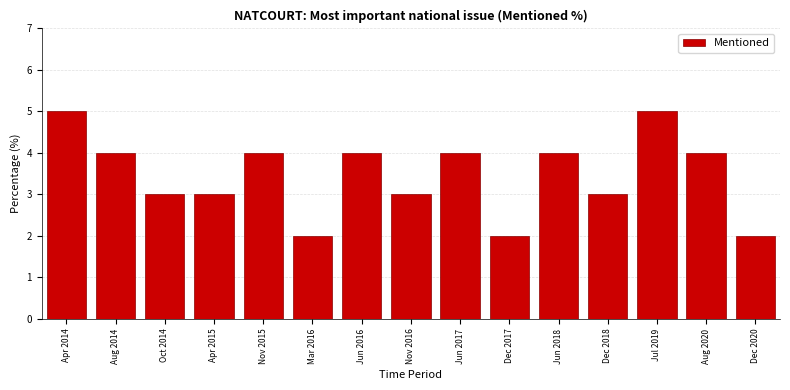

Reading right to left, transcribe all the data shown in this chart.

Dec 2020=2	Aug 2020=4	Jul 2019=5	Dec 2018=3	Jun 2018=4	Dec 2017=2	Jun 2017=4	Nov 2016=3	Jun 2016=4	Mar 2016=2	Nov 2015=4	Apr 2015=3	Oct 2014=3	Aug 2014=4	Apr 2014=5